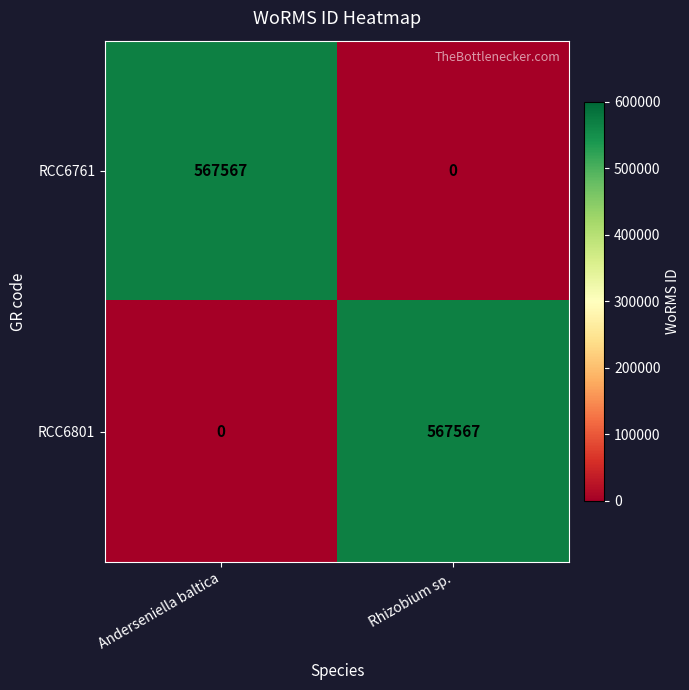

Count the number of data series in this chart.

2